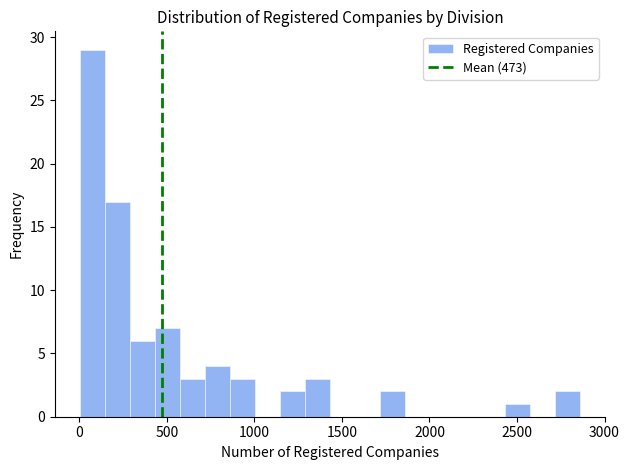

Read against the x-axis, roughly where is the centre of the tallest bar?

50